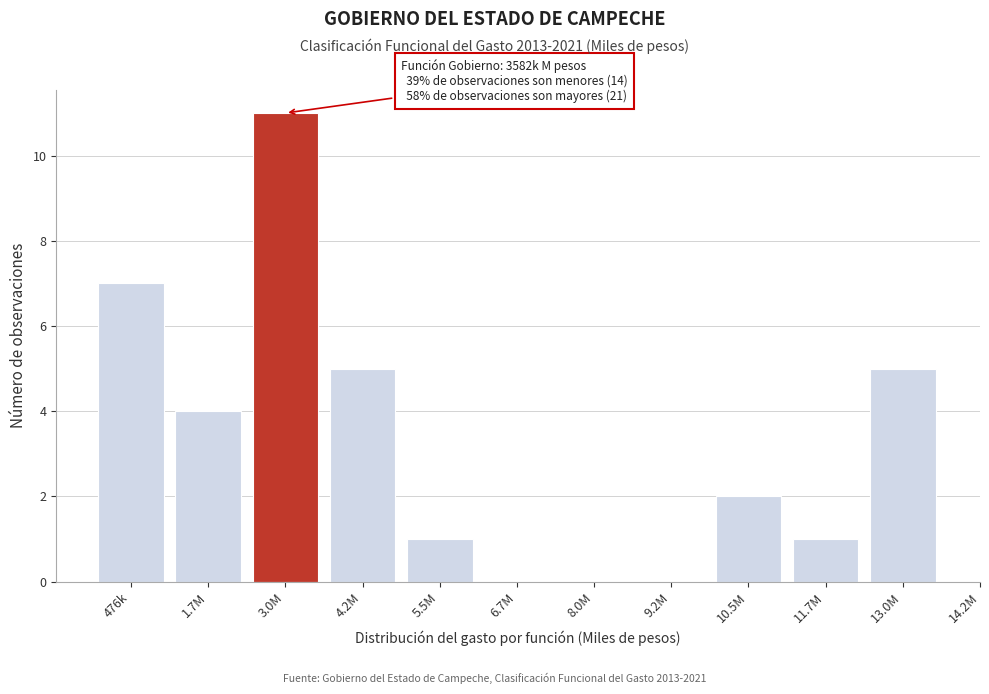

Reading left to right, what are all the values shown in this chart?

476k=7	1.7M=4	3.0M=11	4.2M=5	5.5M=1	6.7M=0	8.0M=0	9.2M=0	10.5M=2	11.7M=1	13.0M=5